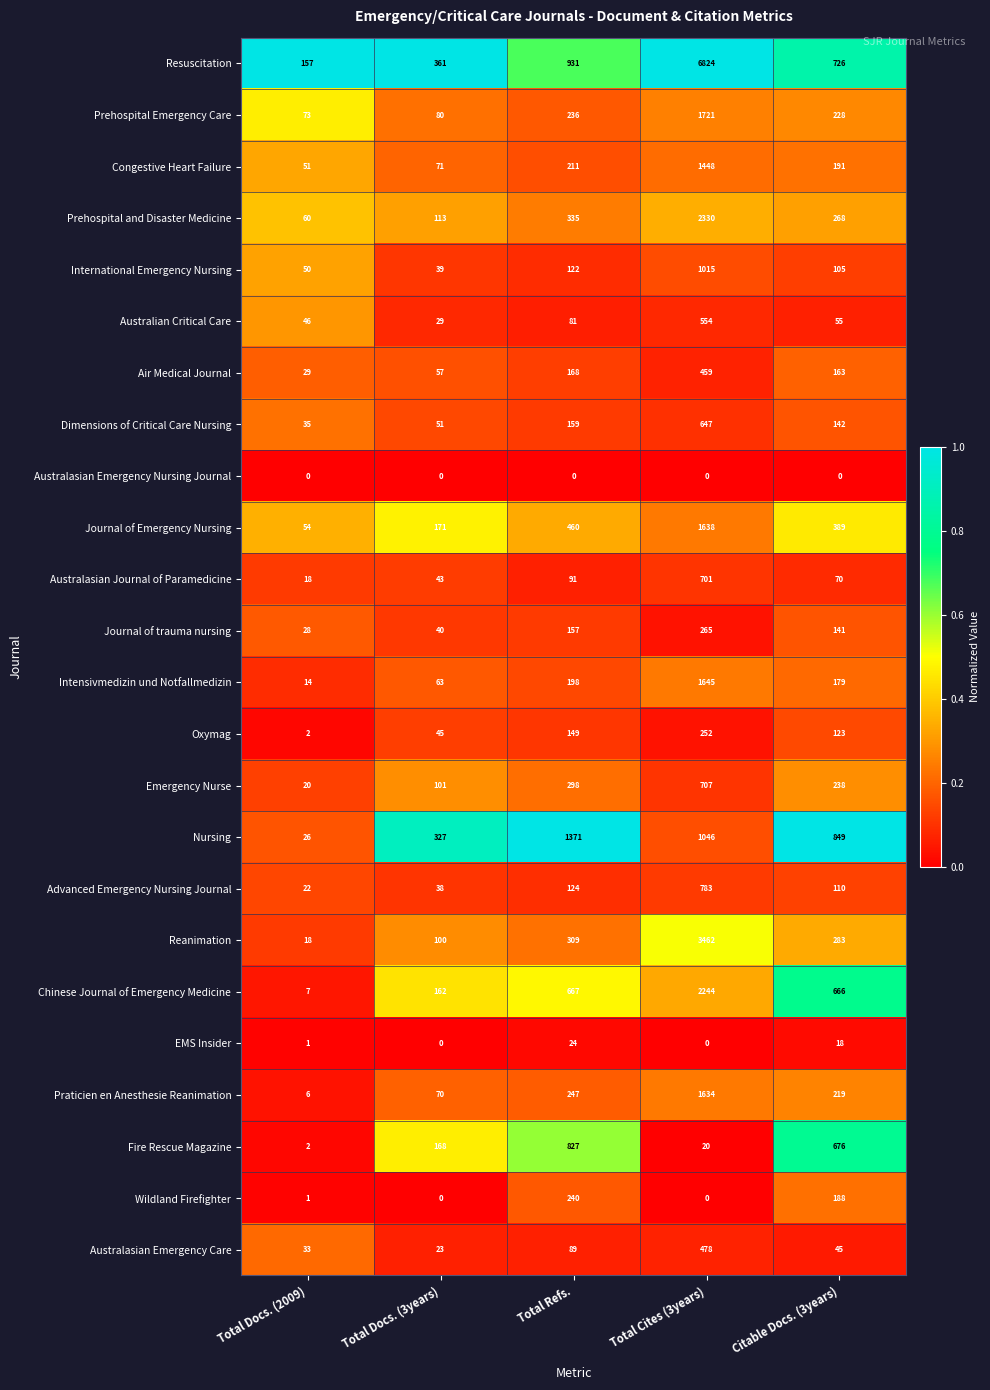

Which category has the highest value in the Intensivmedizin und Notfallmedizin series?

Total Cites (3years)